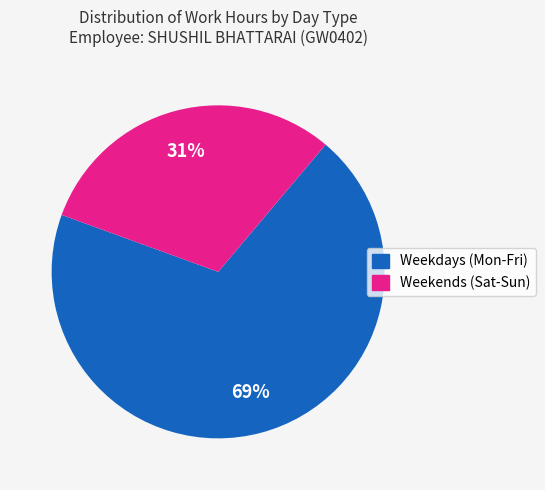

How many segments does this pie chart have?

2